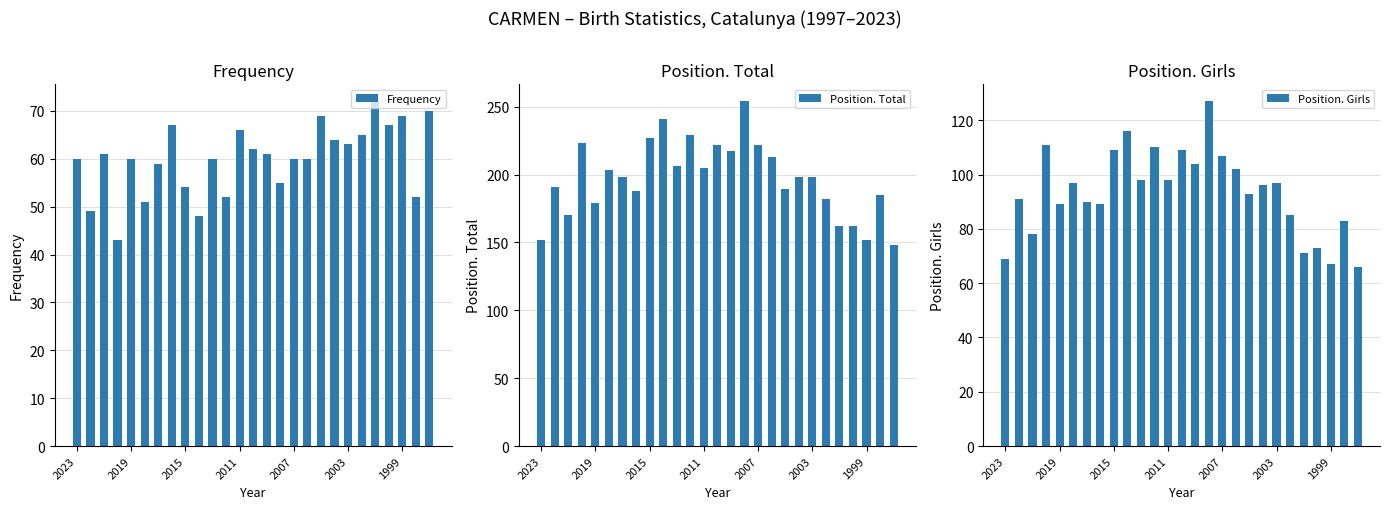

Reading left to right, transcribe all the data shown in this chart.

Frequency: 60	49	61	43	60	51	59	67	54	48	60	52	66	62	61	55	60	60	69	64	63	65	72	67	69	52	70
Position. Total: 152	191	170	223	179	203	198	188	227	241	206	229	205	222	217	254	222	213	189	198	198	182	162	162	152	185	148
Position. Girls: 69	91	78	111	89	97	90	89	109	116	98	110	98	109	104	127	107	102	93	96	97	85	71	73	67	83	66